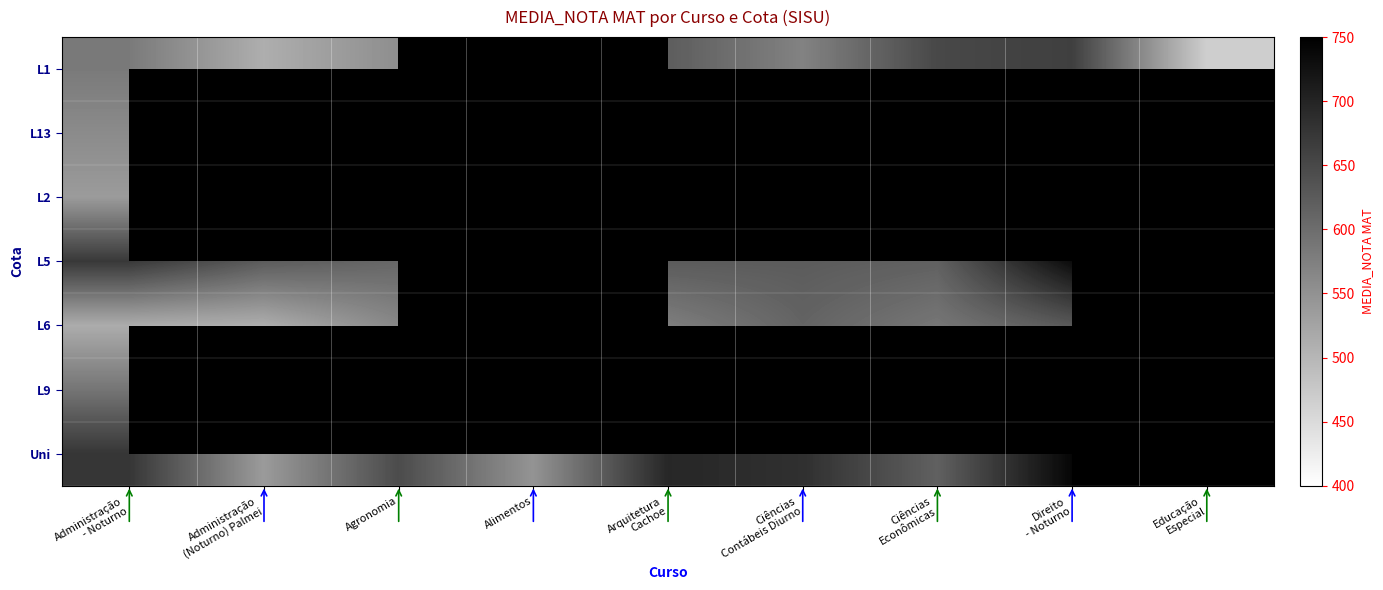

At which category does the chart reach its peak across all series?

Direito
- Noturno